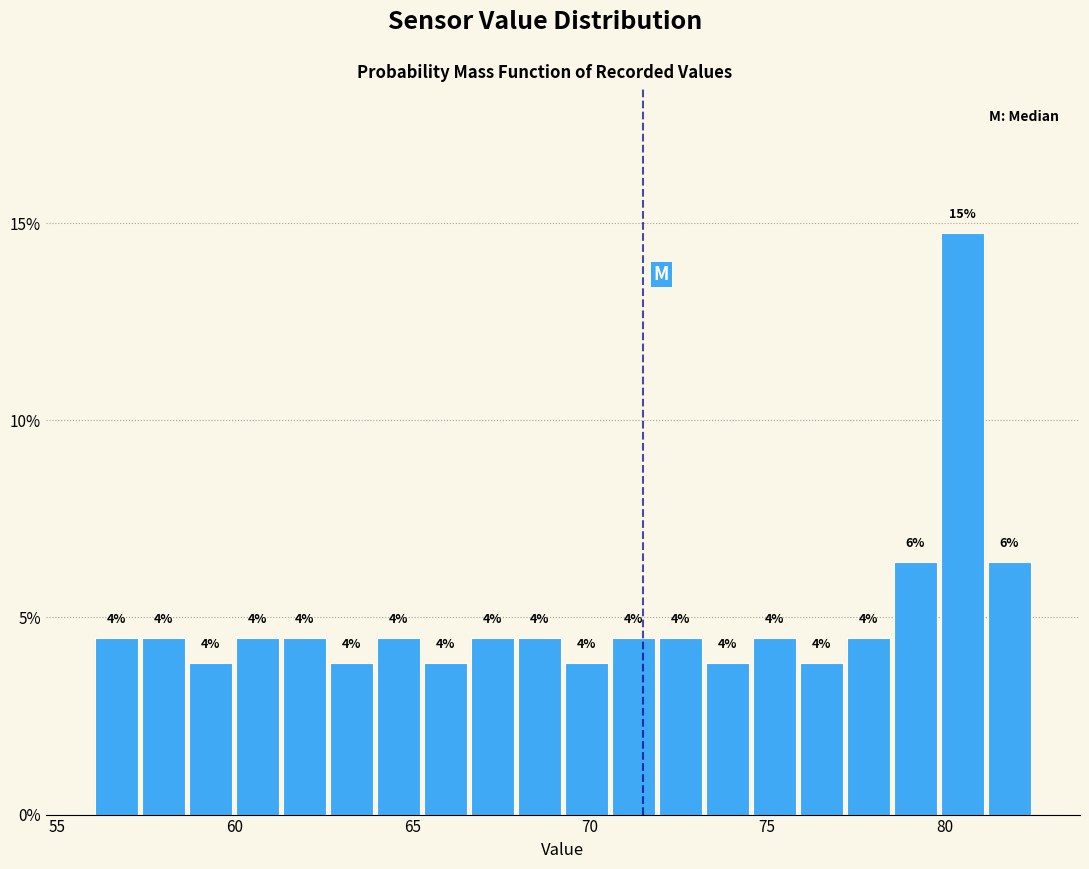

Read against the x-axis, roughly where is the centre of the tallest bar?

80.5